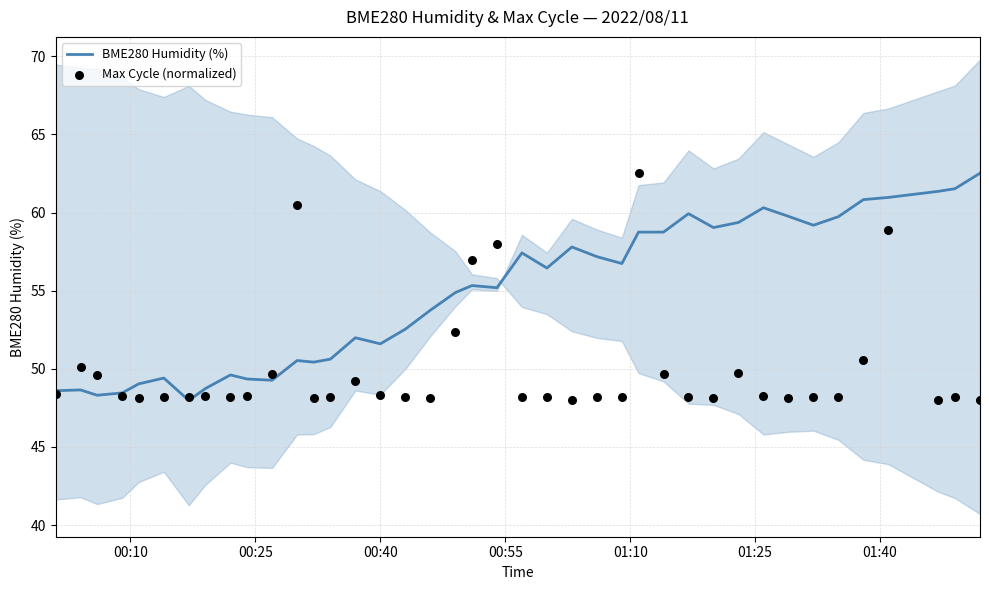

What is the highest value of the BME280 Humidity (%) series?

62.5